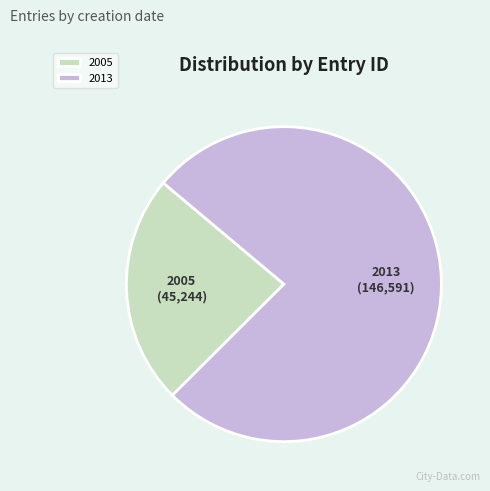

Which slice is the largest?

2013